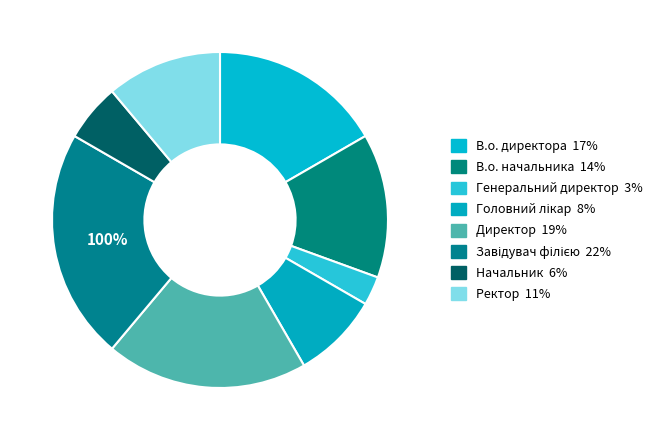

To the nearest percent, what percentage of the pie is Генеральний директор?

3%